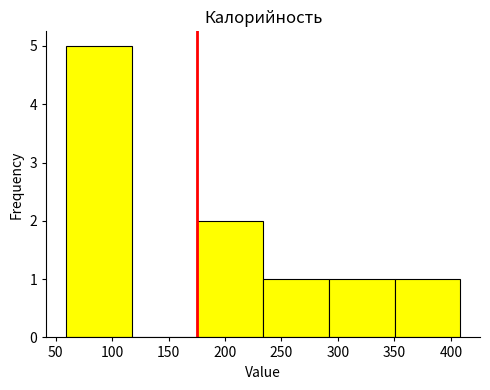

Reading left to right, transcribe this chart: for each bar, give the range it covers on the x-axis and its height. Neither the bar edges nor the heights are printed on the chart, so give them approximately, as read against the axes.

60 to 115: 5
115 to 175: 0
175 to 235: 2
235 to 290: 1
290 to 350: 1
350 to 410: 1